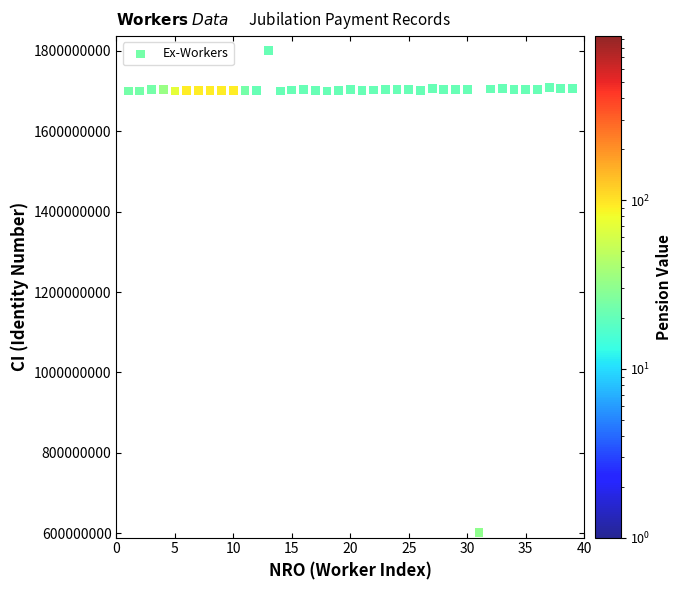

What is the range of Y values (max minus min)?

1199431355